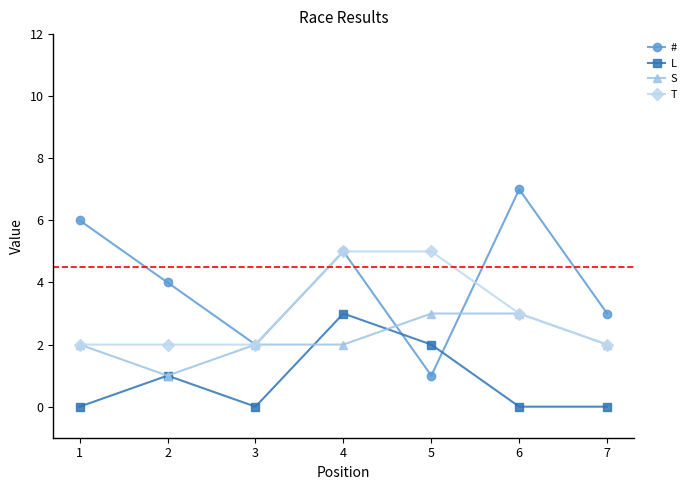

At which category is the sum across all series the highest?

4